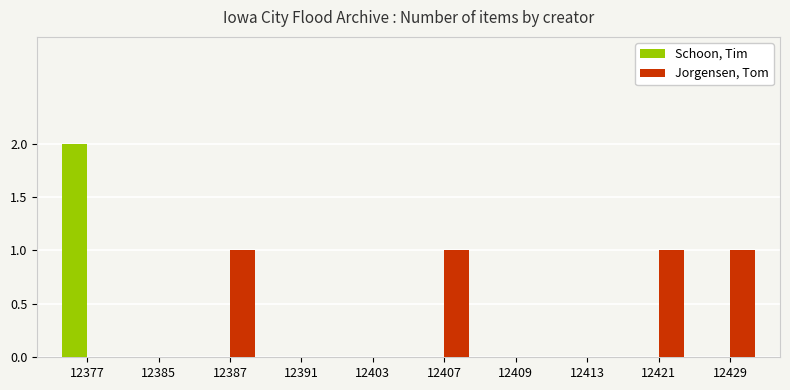

Are the bars horizontal?

No